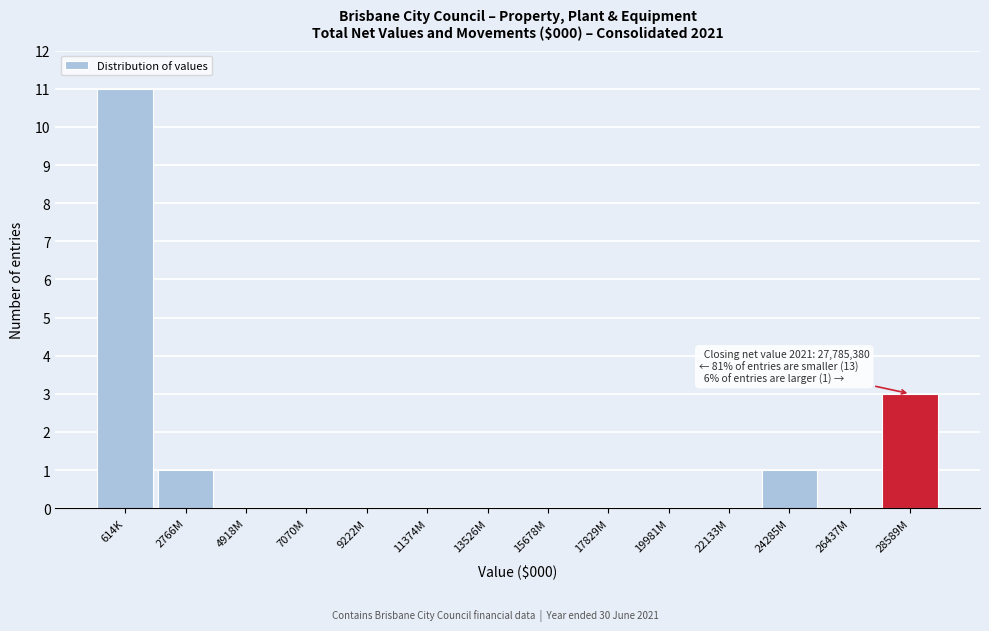

Reading left to right, what are all the values shown in this chart?

614K=11	2766M=1	4918M=0	7070M=0	9222M=0	11374M=0	13526M=0	15678M=0	17829M=0	19981M=0	22133M=0	24285M=1	26437M=0	28589M=3